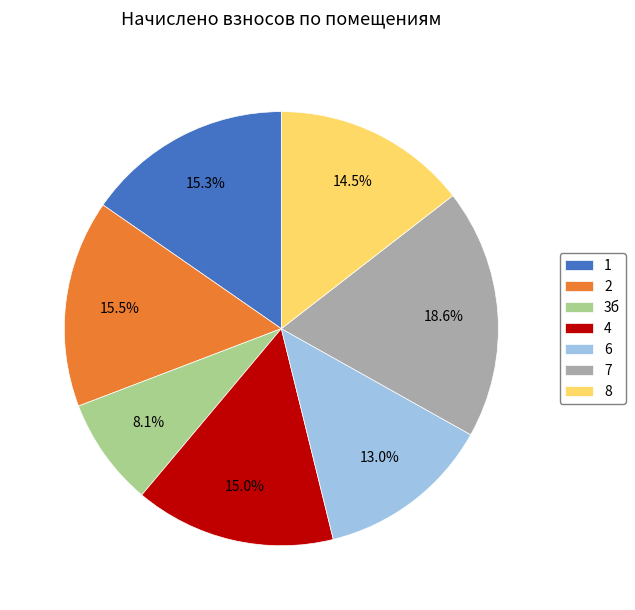

Approximately how many times larger is the value at 6 compared to 2?

0.8